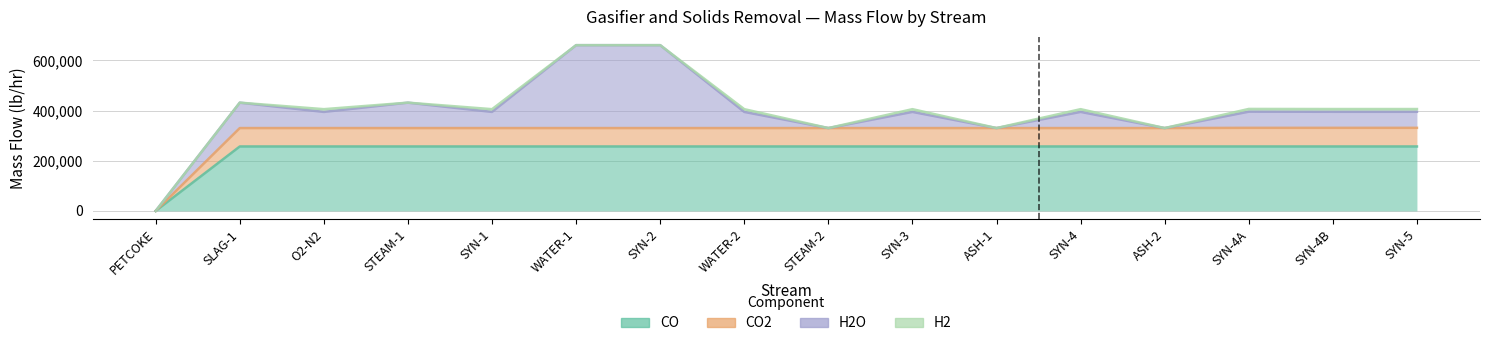

What is the label of the 8th point from the left?

WATER-2